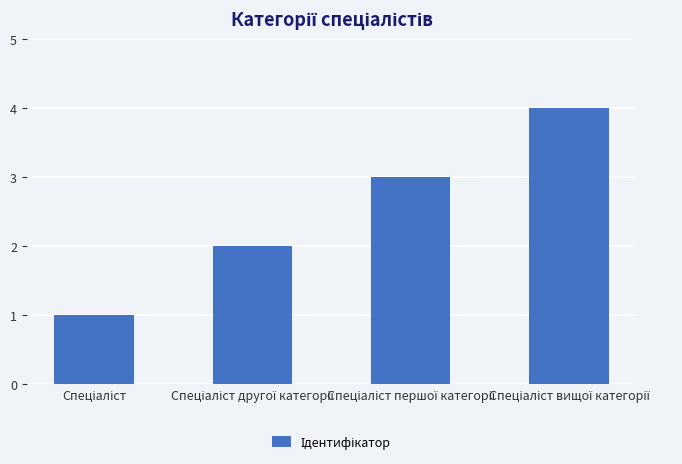

What is the maximum value shown in the chart?

4